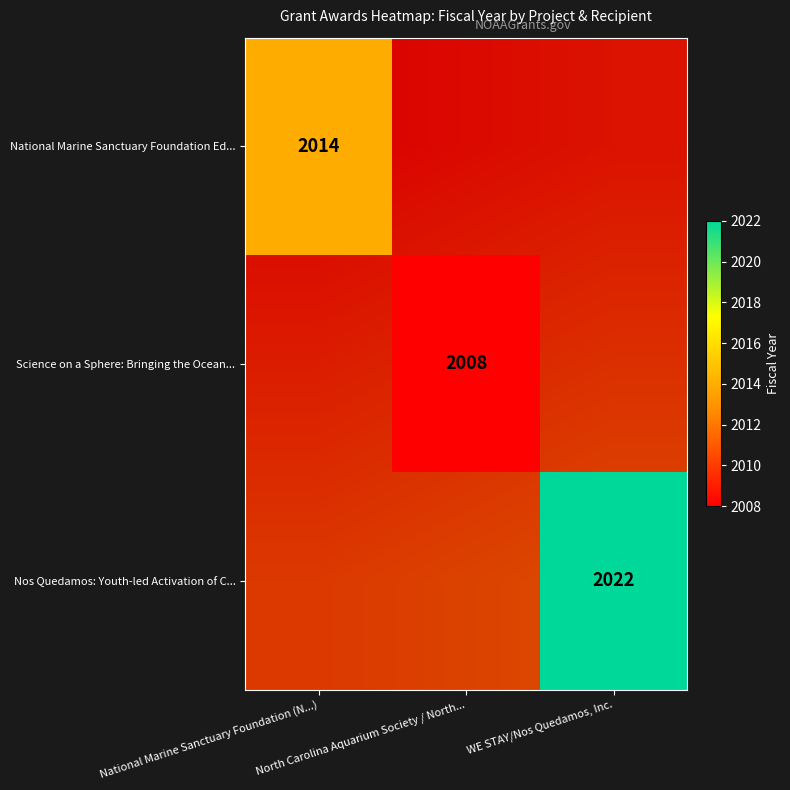

Rank the series at North Carolina Aquarium Society / North... from highest to lowest value.

National Marine Sanctuary Foundation Ed..., Science on a Sphere: Bringing the Ocean..., Nos Quedamos: Youth-led Activation of C...